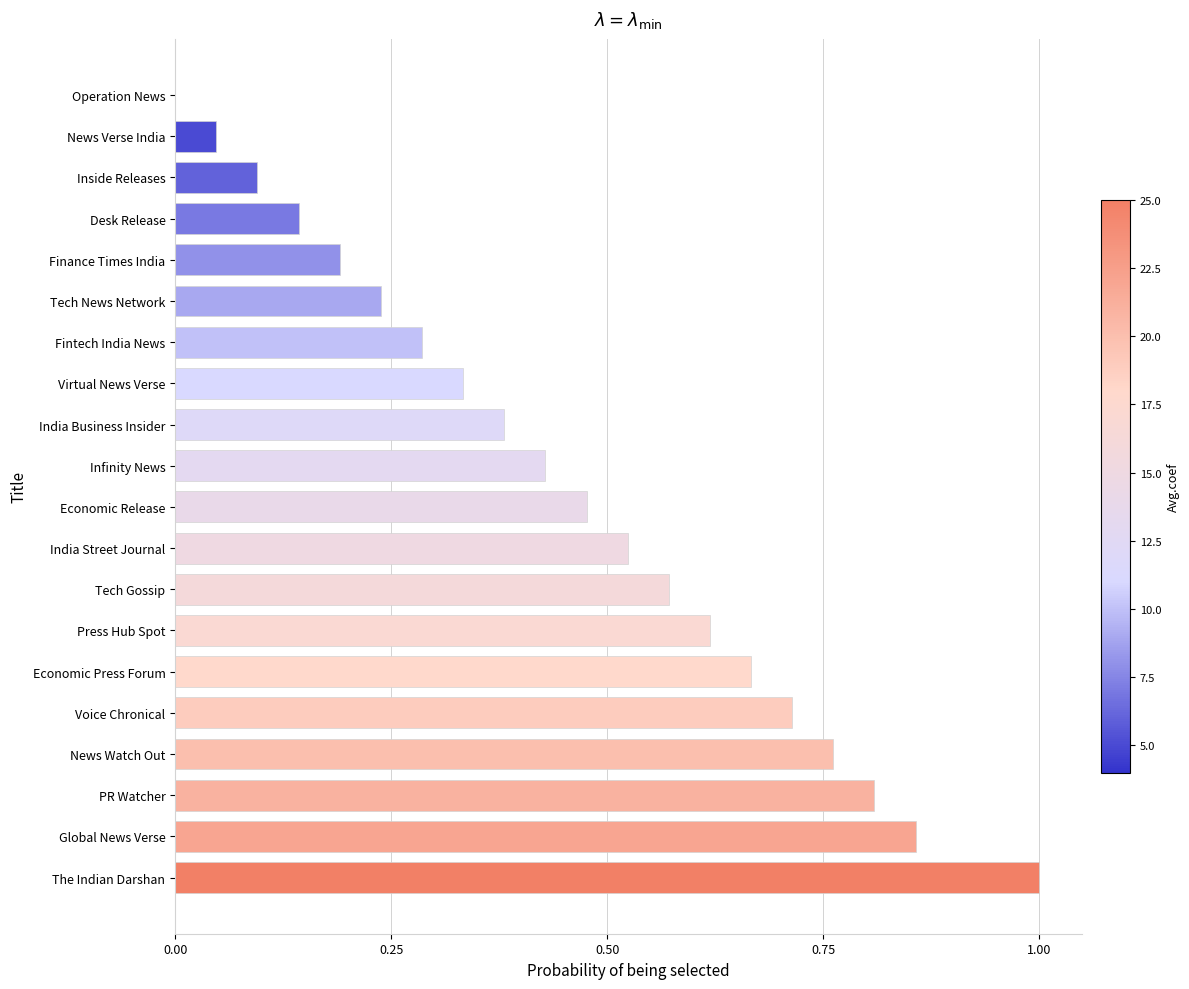

What is the change in value from Inside Releases to India Street Journal?

+0.4